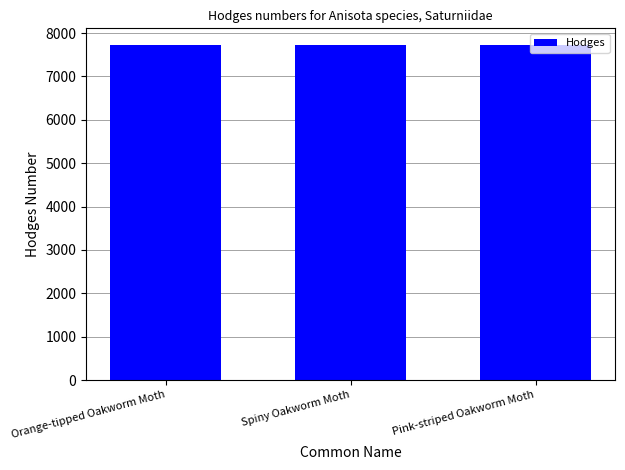

What is the greatest value displayed?

7723